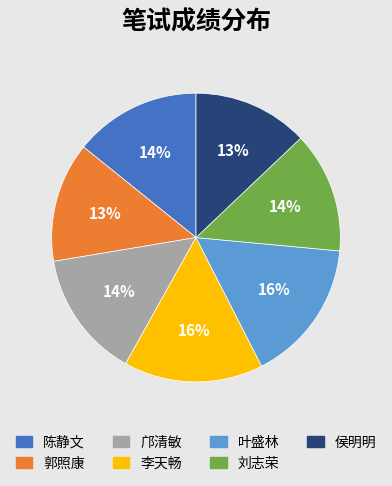

True or false: 邝清敏 accounts for 24% of the total.

False